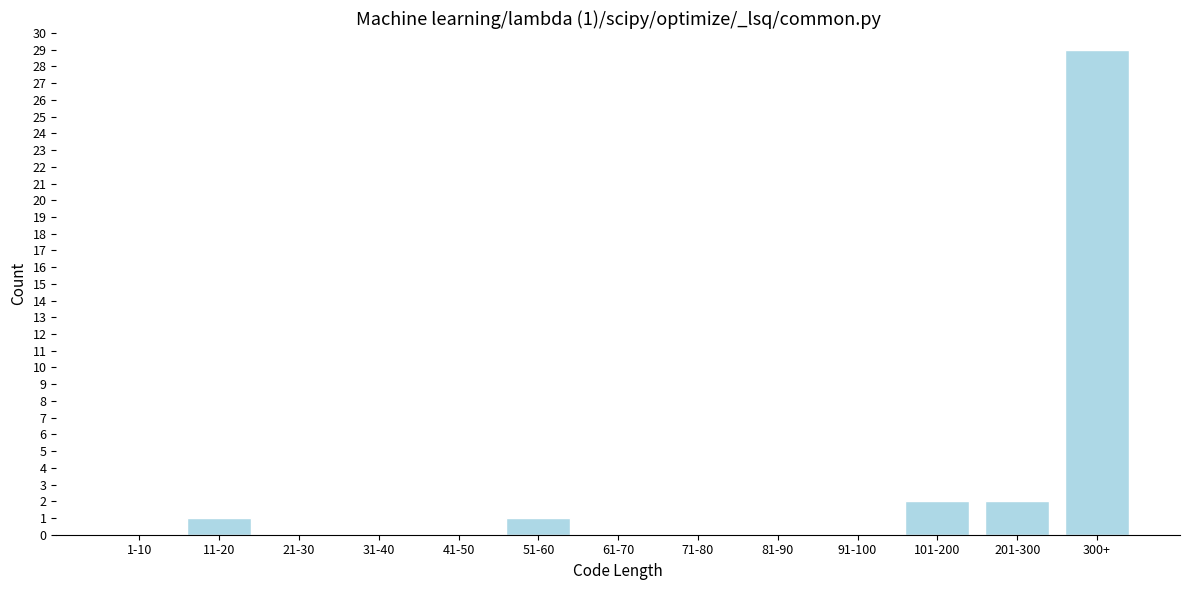

Reading left to right, transcribe all the data shown in this chart.

1-10=0	11-20=1	21-30=0	31-40=0	41-50=0	51-60=1	61-70=0	71-80=0	81-90=0	91-100=0	101-200=2	201-300=2	300+=29